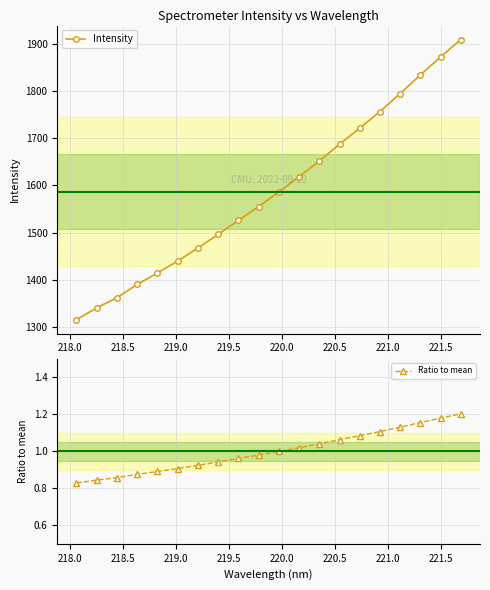

True or false: Intensity has more than 0 points higher than both neighbors.

False